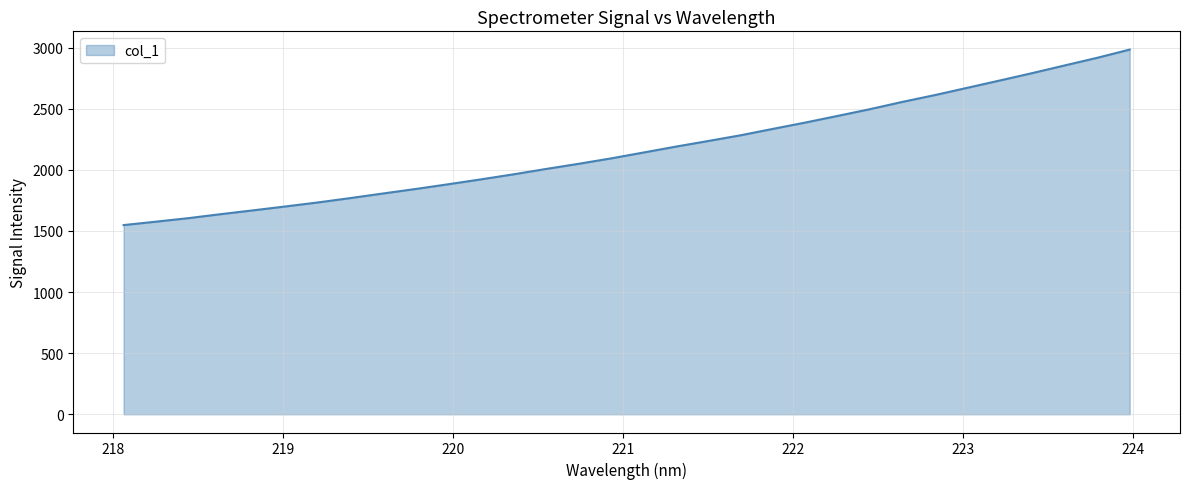

What is the maximum value shown in the chart?

2983.6